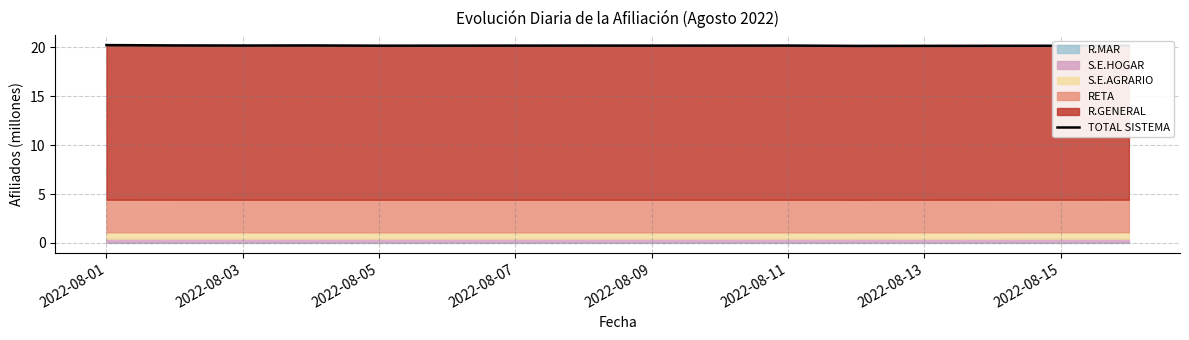

What is the value of the 2nd point from the left?

20.2